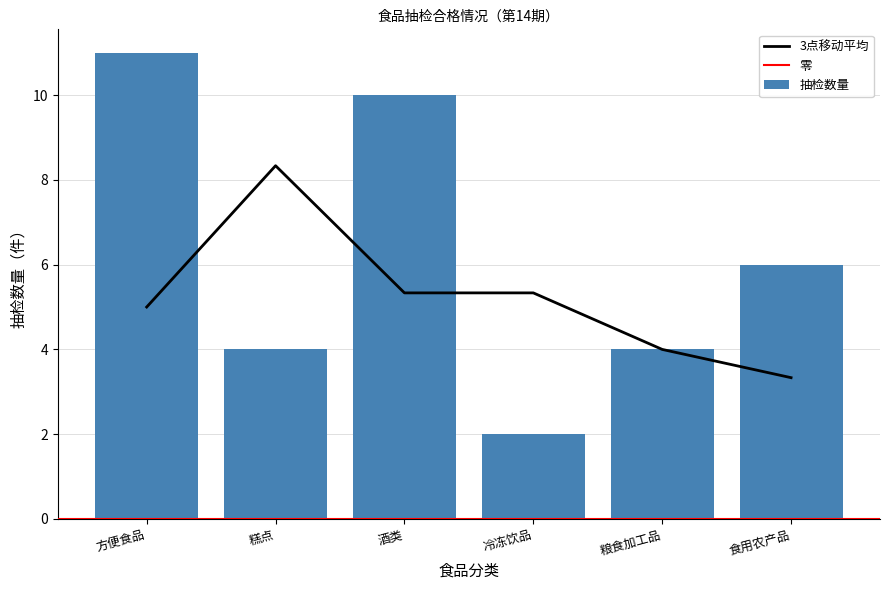

How many values are below 6?

3